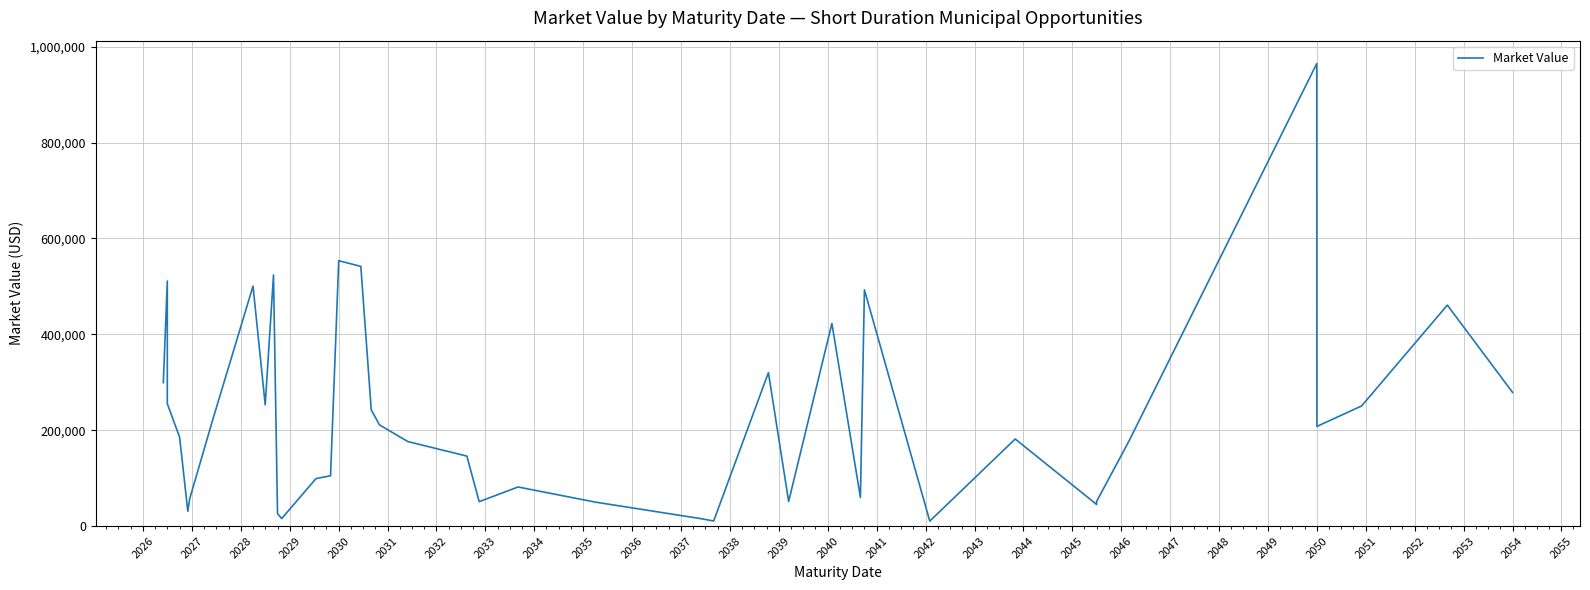

Reading right to left, transcribe all the data shown in this chart.

278889.9	460933.7	250559.9	207885.9	964930.6	178081.0	51407.2	45046.2	181612.5	10324.7	492828.5	59667.2	422716.2	51244.0	320124.4	10518.4	15306.0	50000.0	81503.0	50865.1	145951.7	176303.5	211161.6	242527.2	541700.2	553649.6	104960.3	98973.7	15629.4	25897.5	523770.2	252964.1	500630.5	217931.8	56757.0	30722.8	185026.3	255263.2	511082.5	299155.6